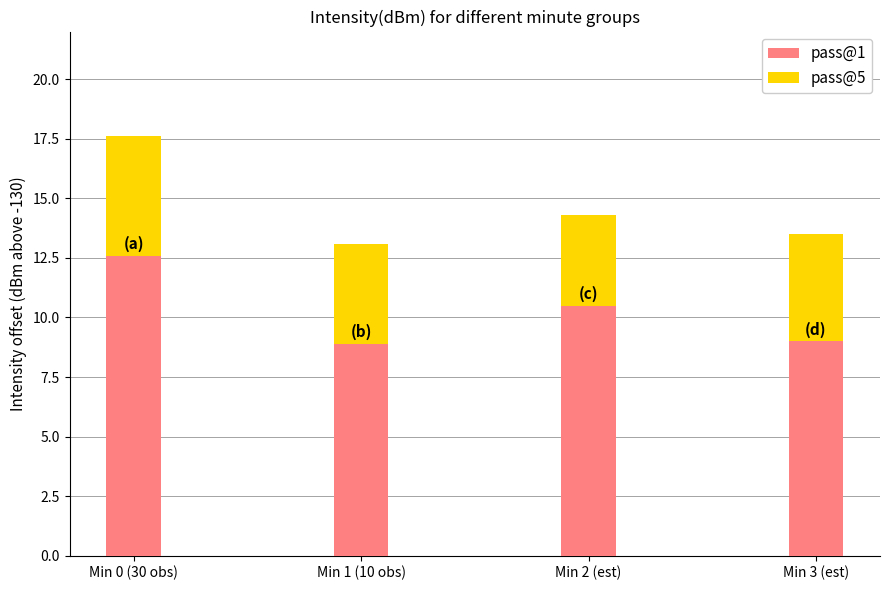

What is the difference between the pass@1 values at Min 0 (30 obs) and Min 3 (est)?

3.6